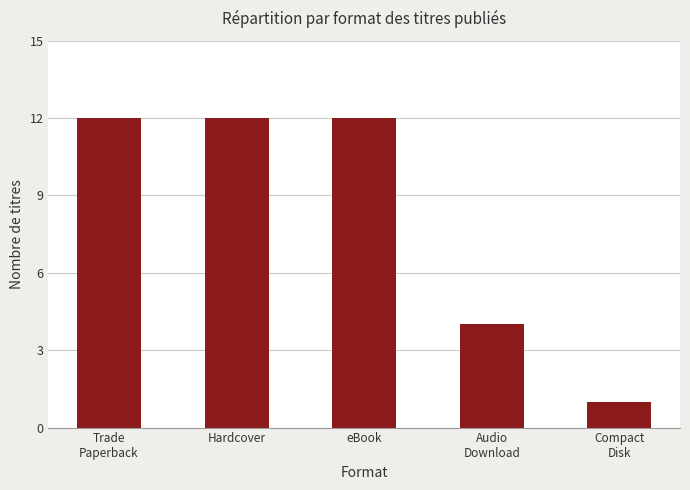

What value does the data have at eBook?

12